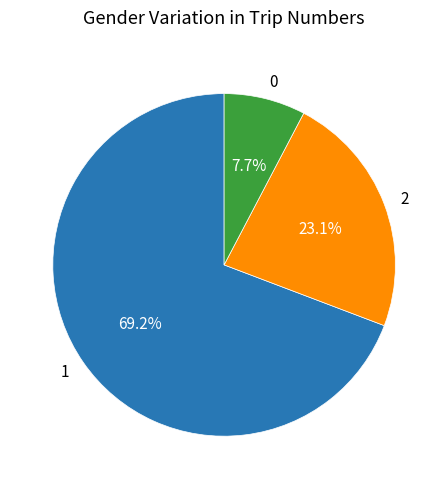

What is the smallest slice in the pie chart?

0